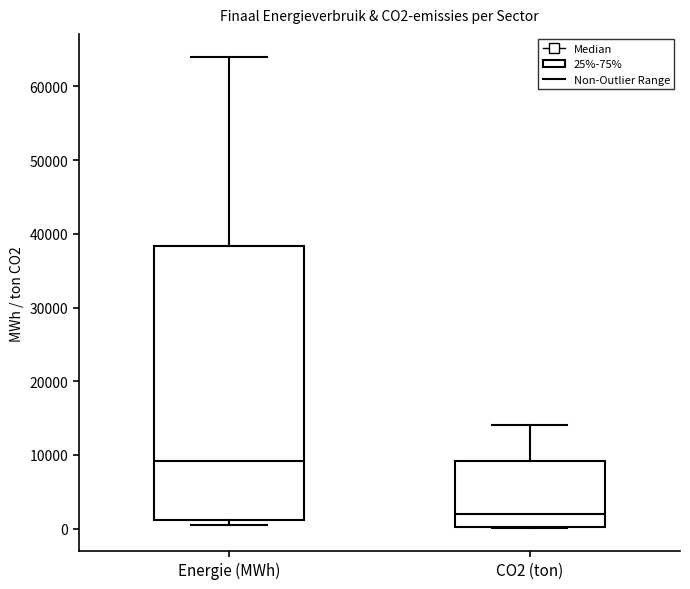

Which box's median line is the lowest?

CO2 (ton)